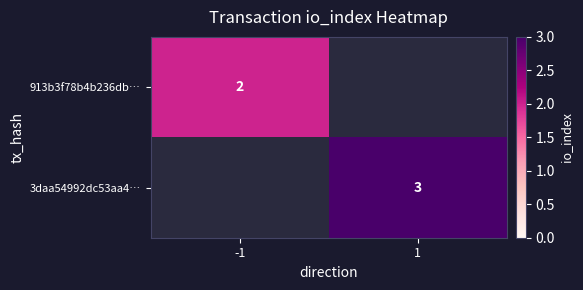

The 913b3f78b4b236db… series shows 2 at -1. True or false?

True